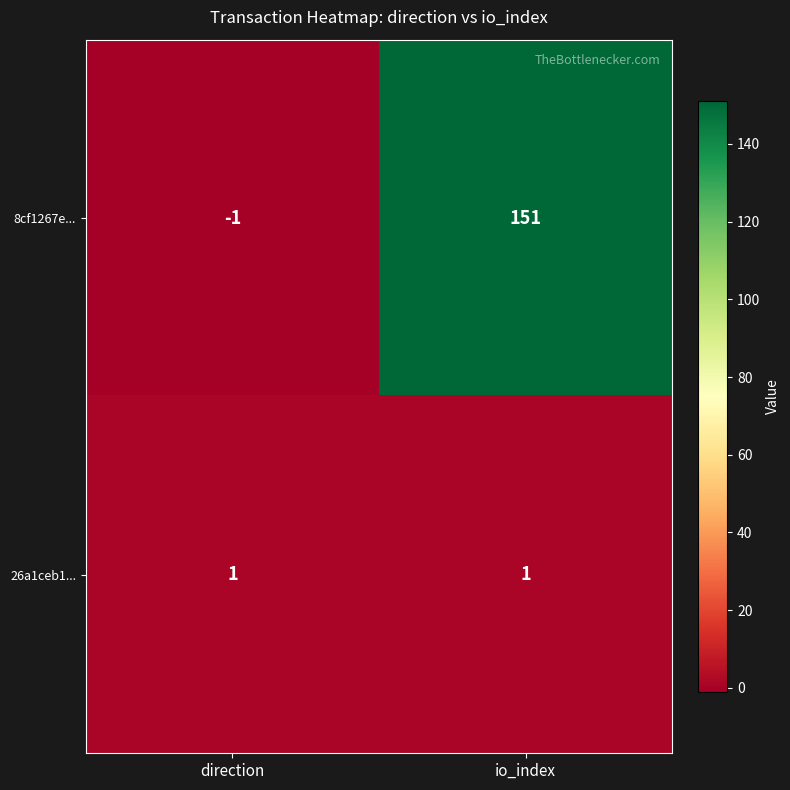

The 26a1ceb1... series shows 1 at io_index. True or false?

True